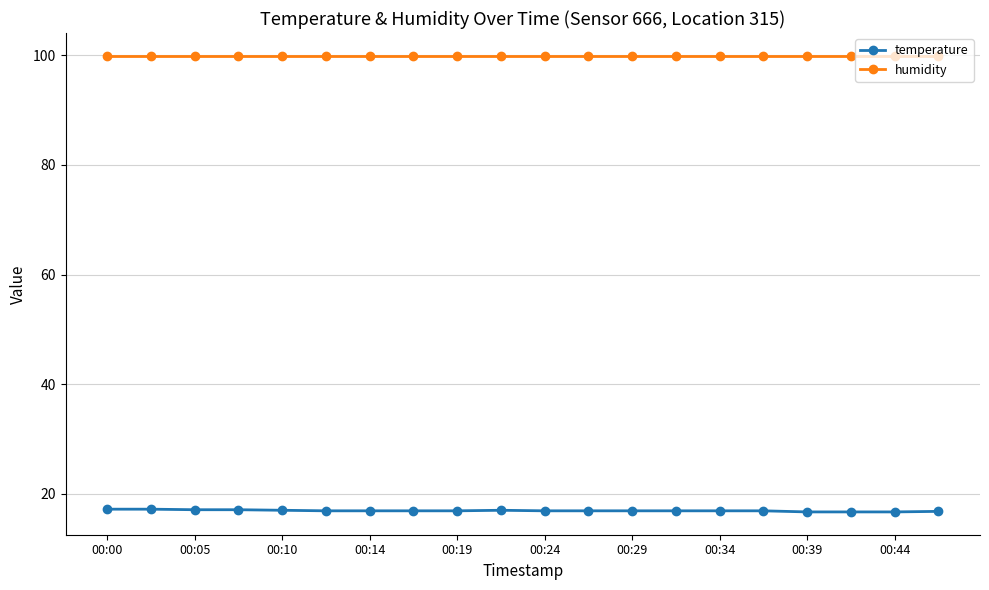

What is the minimum value for temperature?

16.7